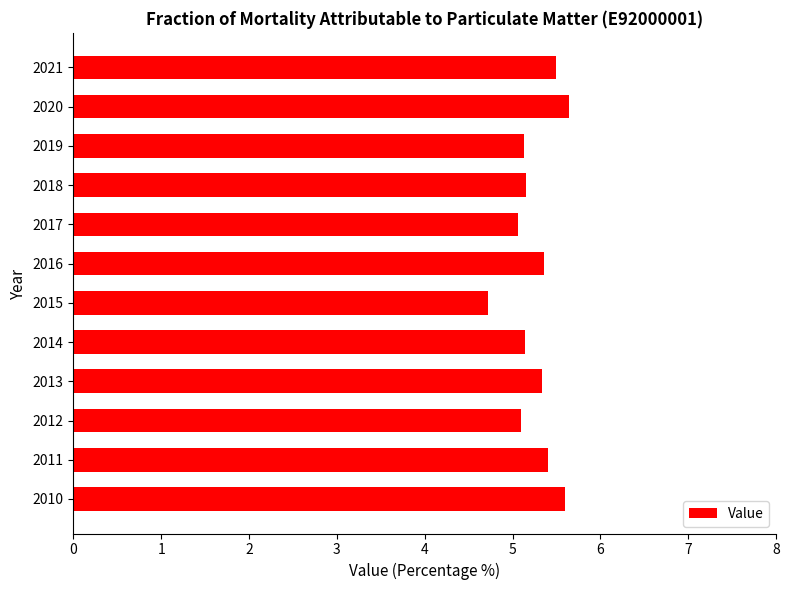

What is the sum of all values?

63.1